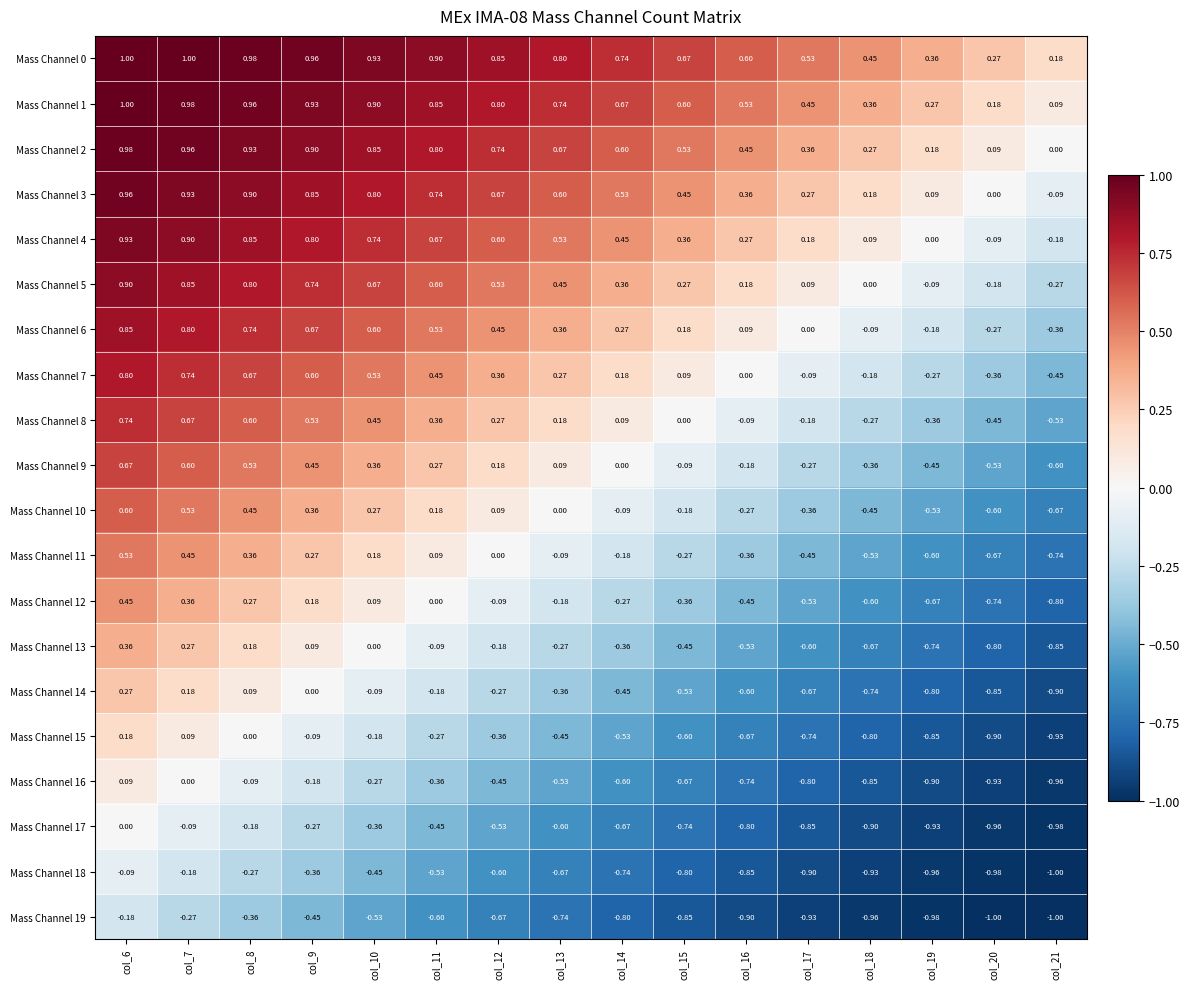

Is the value of Mass Channel 8 at col_17 greater than the value of Mass Channel 4 at col_14?

No